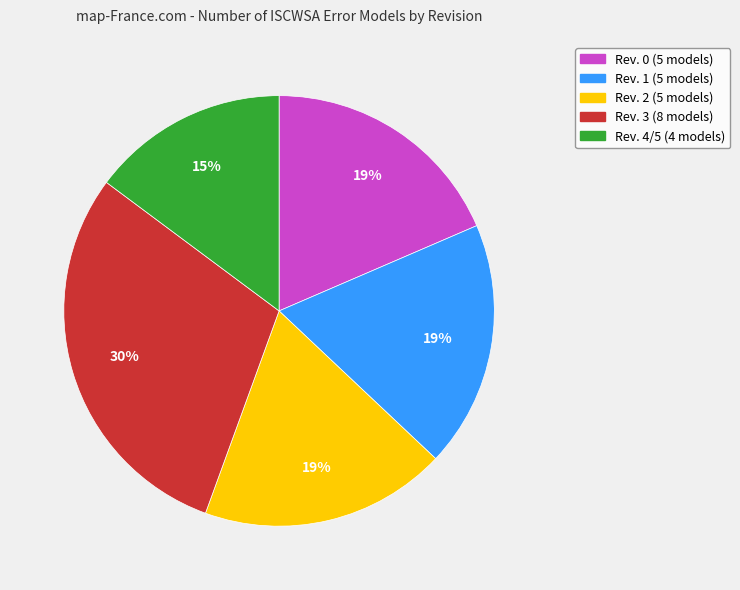

Is Rev. 3 the majority of the pie?

No